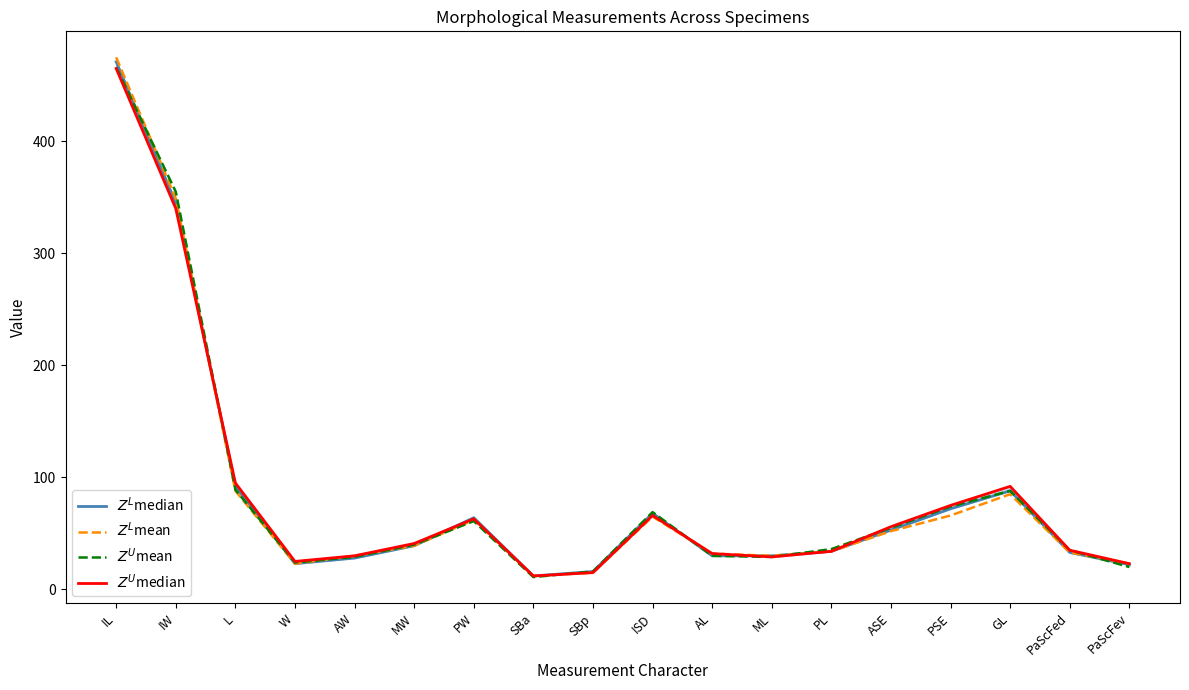

Reading left to right, extract all data points from this chart.

$Z^L$median: 471	345	92	23	28	39	64	12	16	68	30	30	34	53	72	88	33	22
$Z^L$mean: 475	349	88	23	30	39	62	12	15	65	32	30	34	52	66	85	33	23
$Z^U$mean: 466	355	89	24	29	40	61	11	16	69	30	29	36	55	74	88	35	20
$Z^U$median: 465	340	95	25	30	41	63	12	15	66	32	29	34	56	75	92	35	23